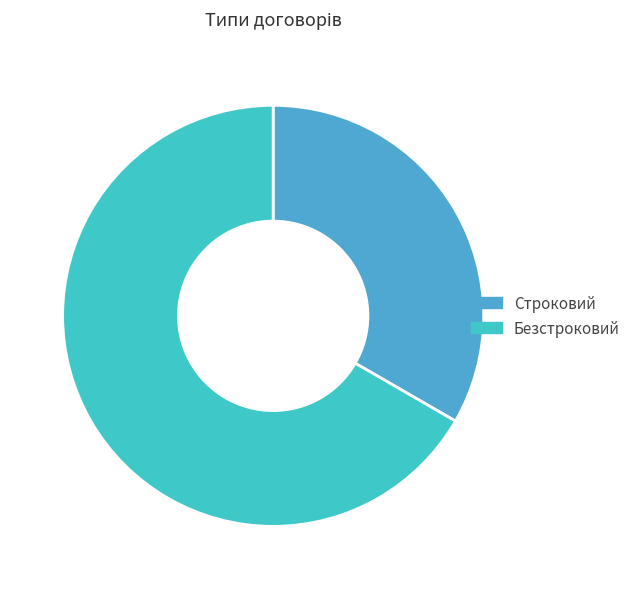

Which category accounts for the majority?

Безстроковий